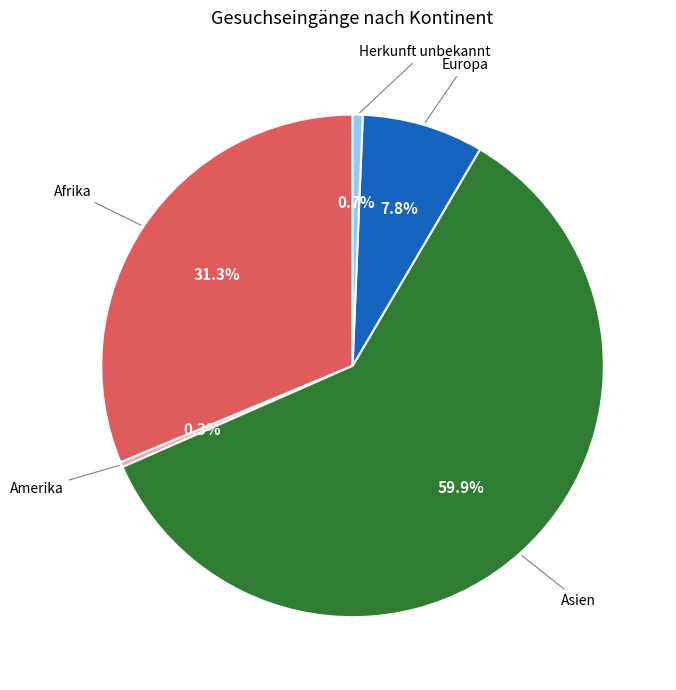

How many slices are in this pie chart?

5